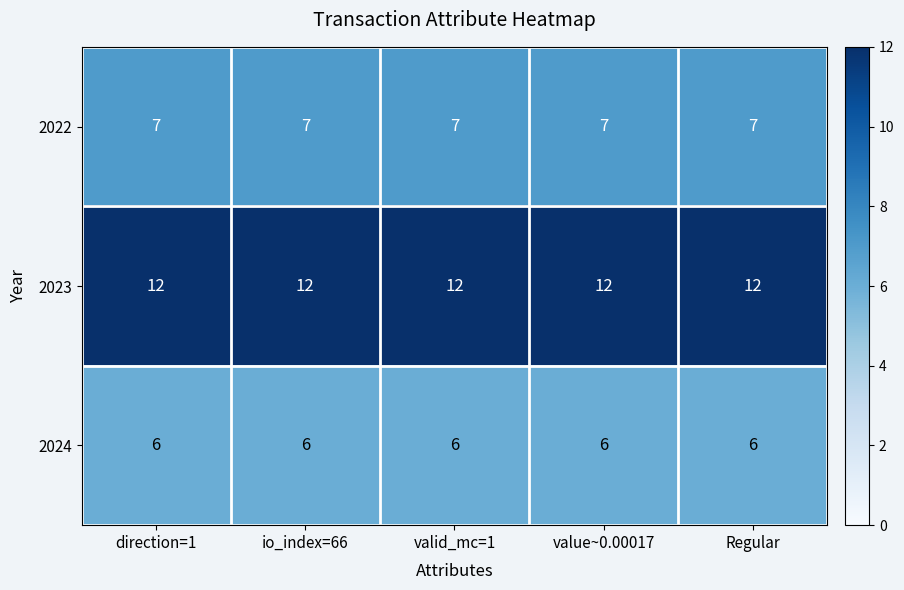

What is the total value across all series at direction=1?

25